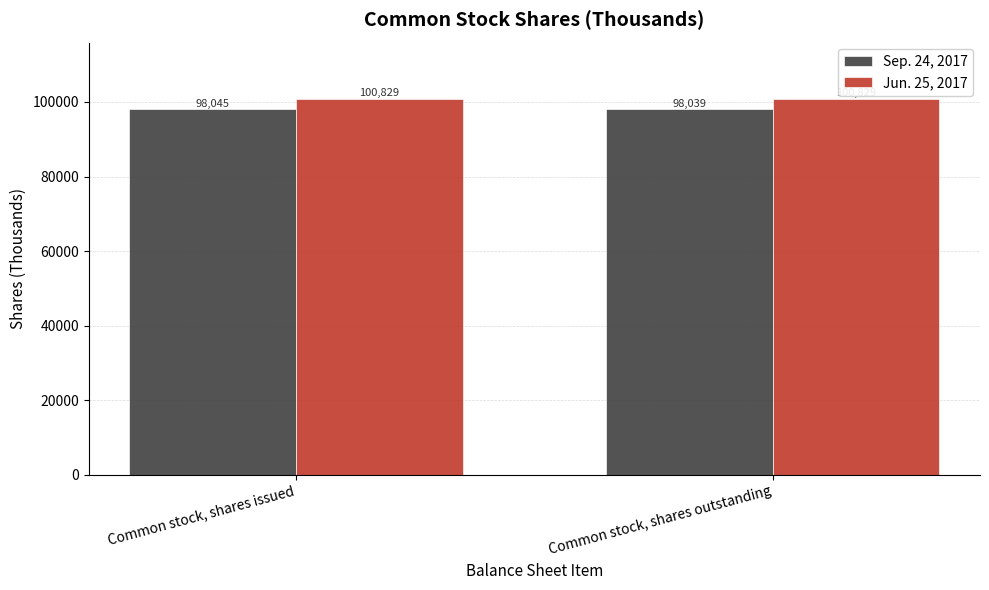

What is the minimum value shown in the chart?

98039